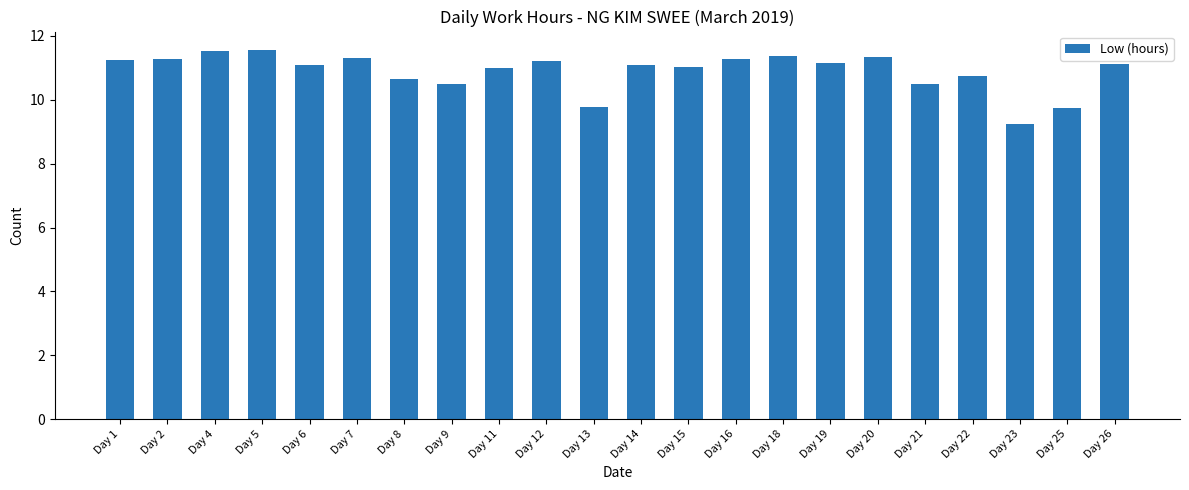

How many categories are shown in the chart?

22